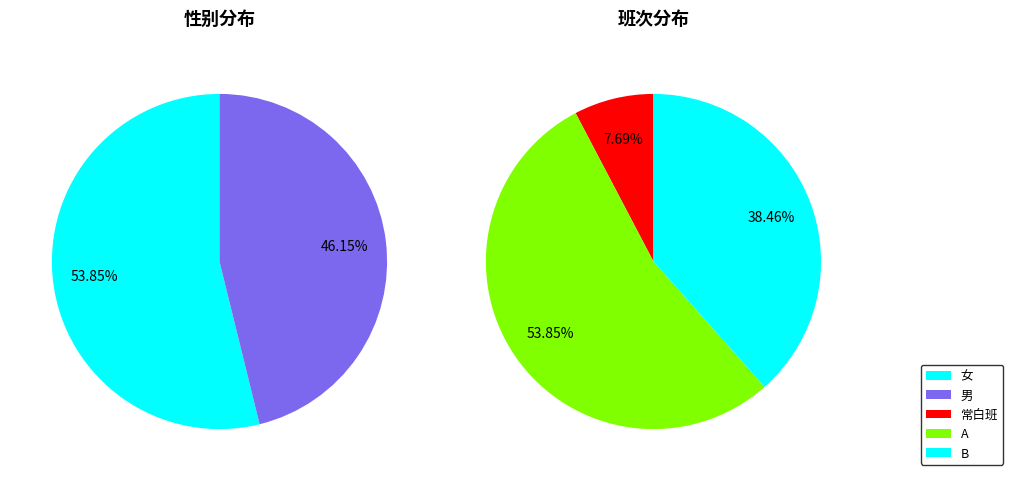

Is 男 the majority of the pie?

No